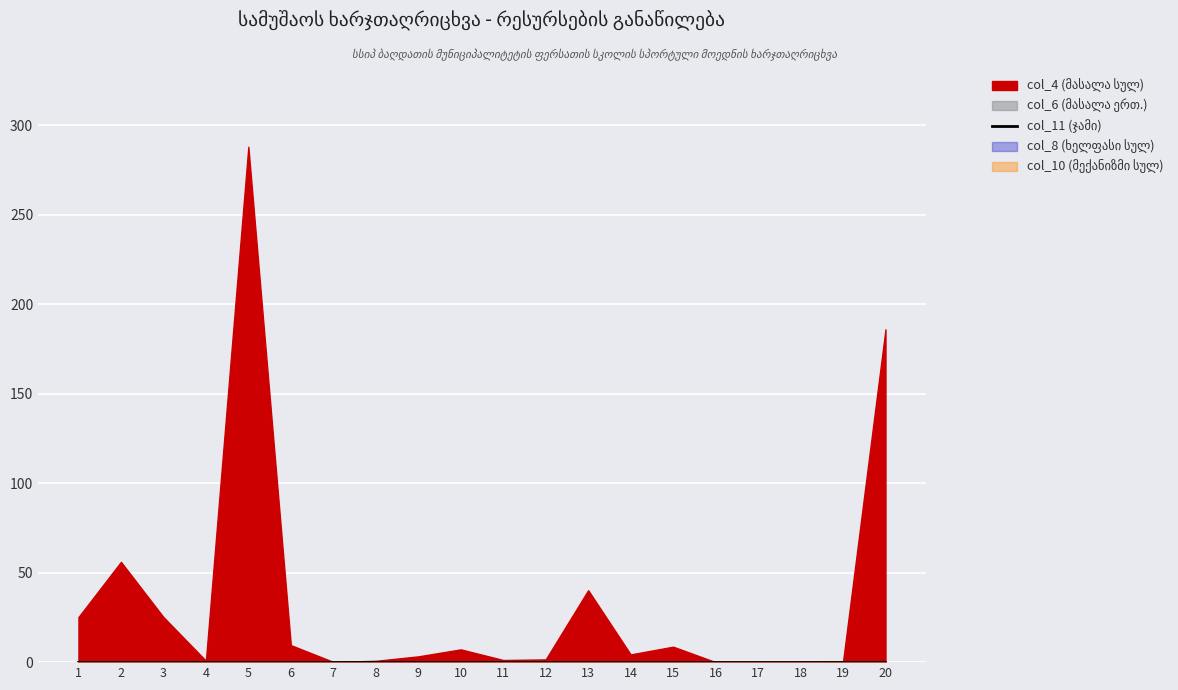

At 18, list the series in order from smallest to largest.

col_11 (ჯამი), col_4 (მასალა სულ), col_6 (მასალა ერთ.), col_8 (ხელფასი სულ), col_10 (მექანიზმი სულ)